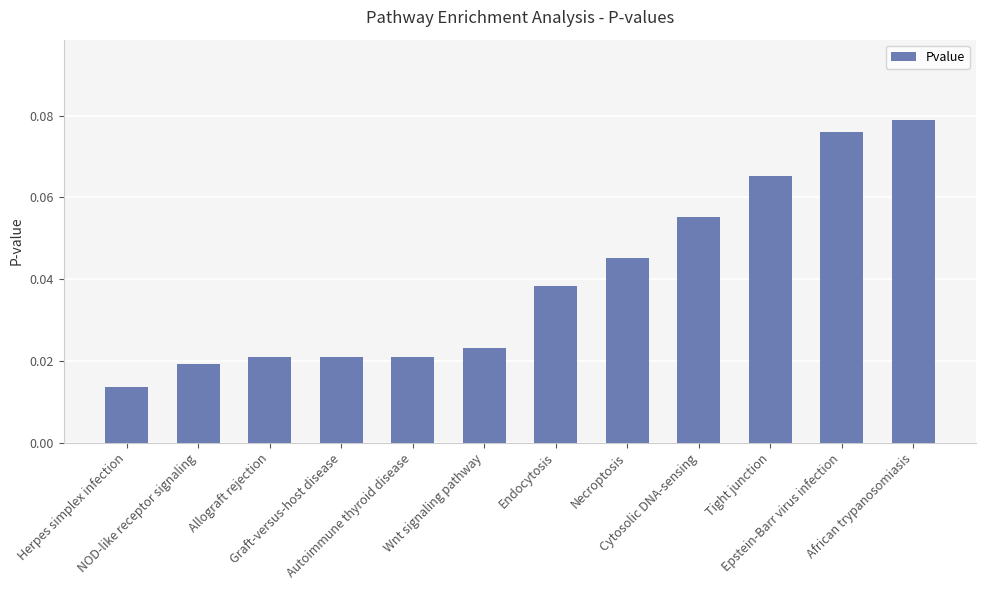

What is the sum of all values?

0.5